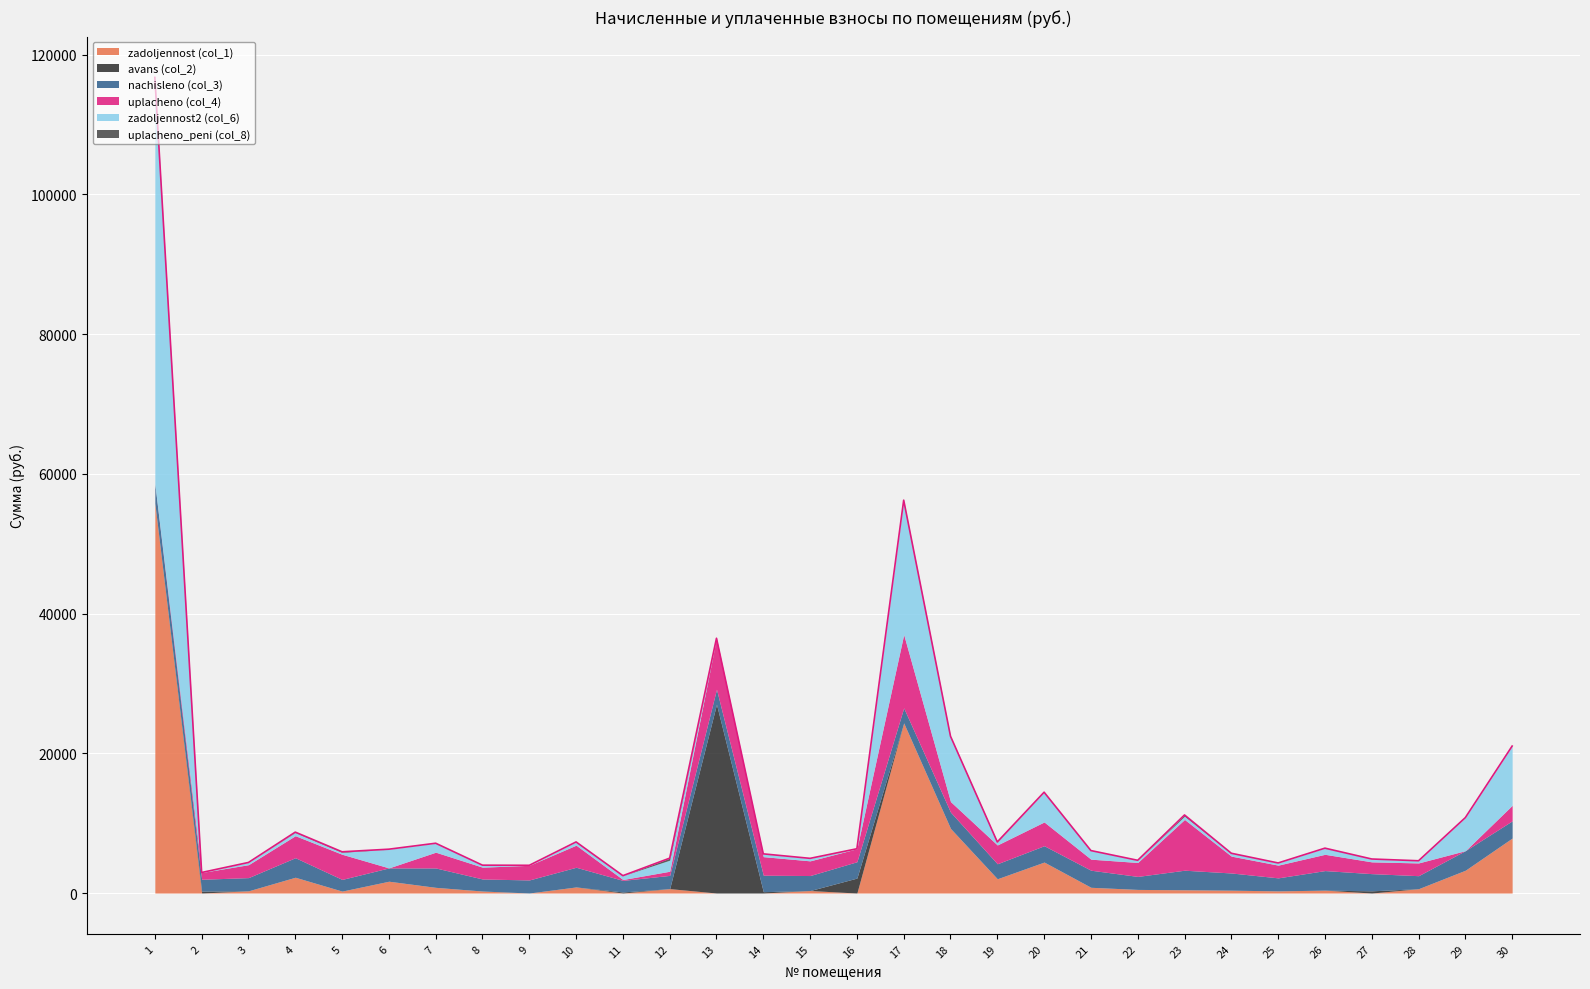

At which label does zadoljennost (col_1) reach its minimum?

2